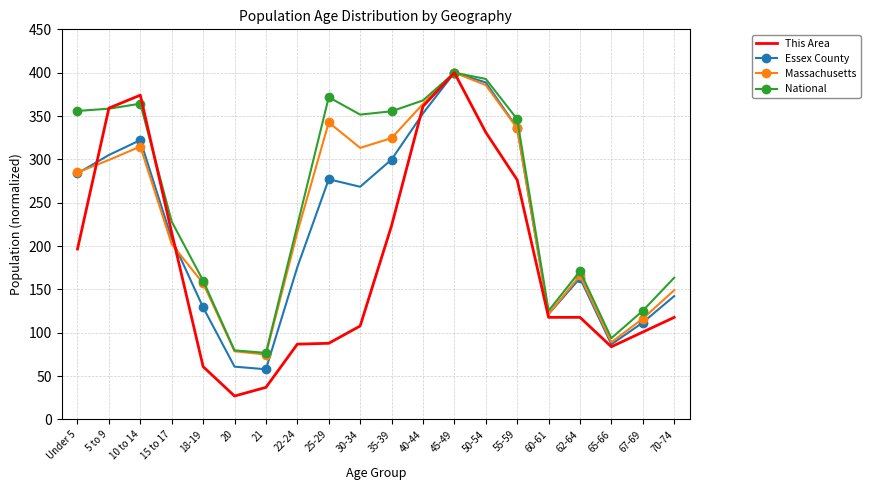

What is the difference between the highest and lowest values at 50-54?

61.6